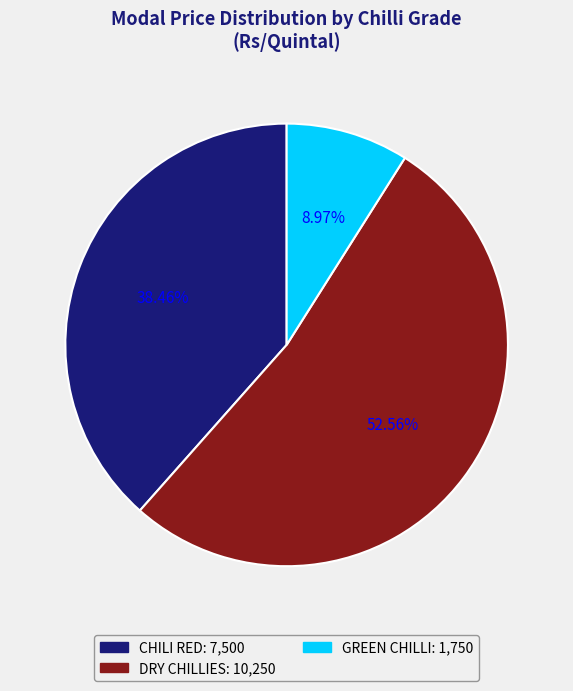

True or false: GREEN CHILLI accounts for 4% of the total.

False